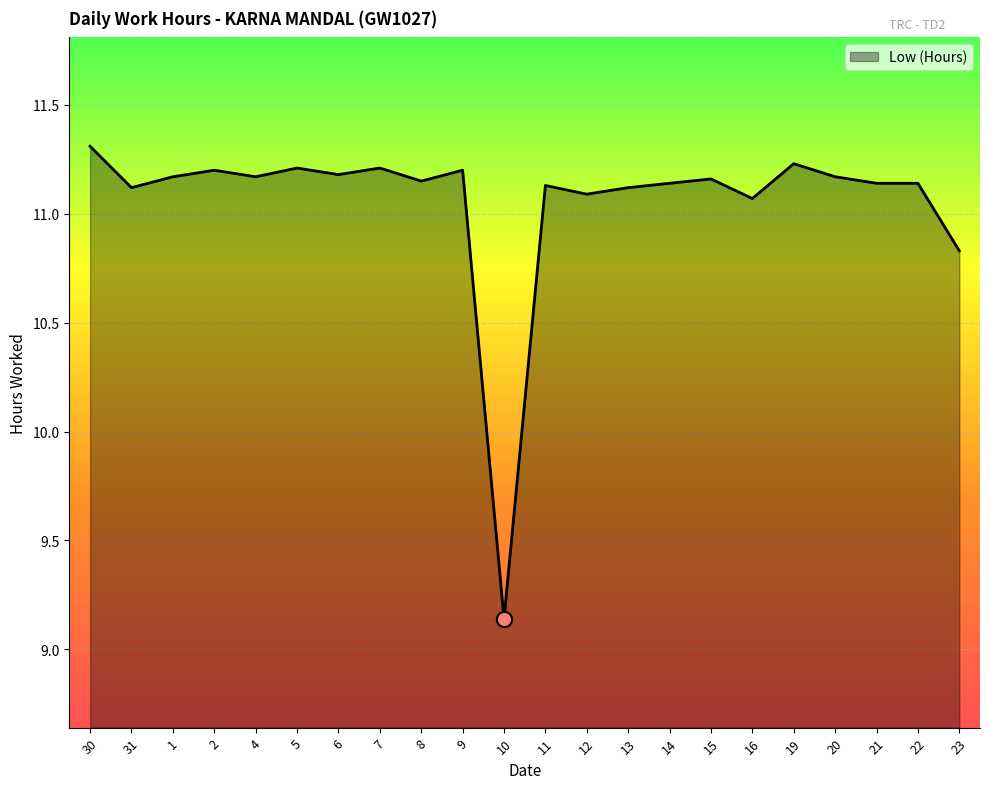

What is the ratio of the value at 31 to the value at 8?

1.0